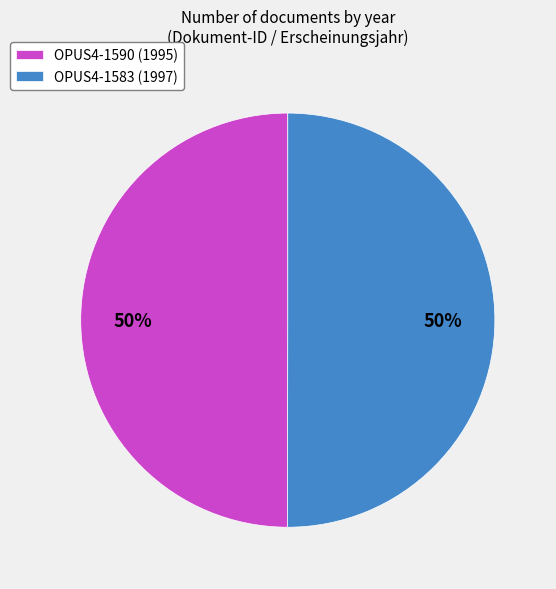

How many segments does this pie chart have?

2